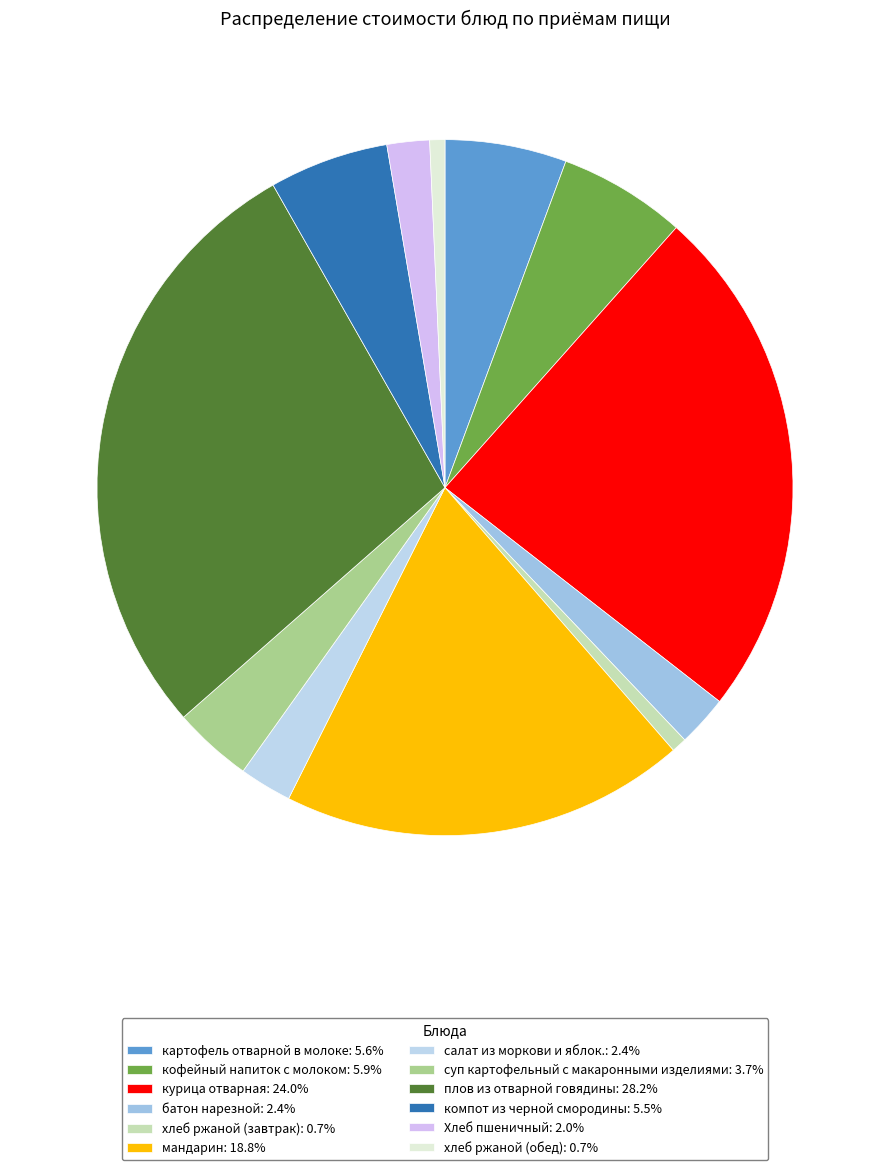

Is хлеб ржаной (завтрак) the majority of the pie?

No